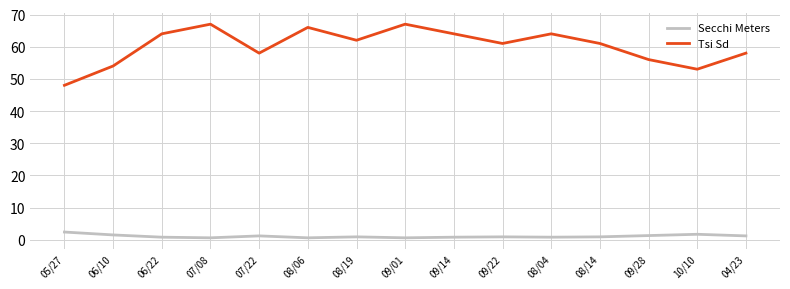

What is the minimum value for Tsi Sd?

48.0